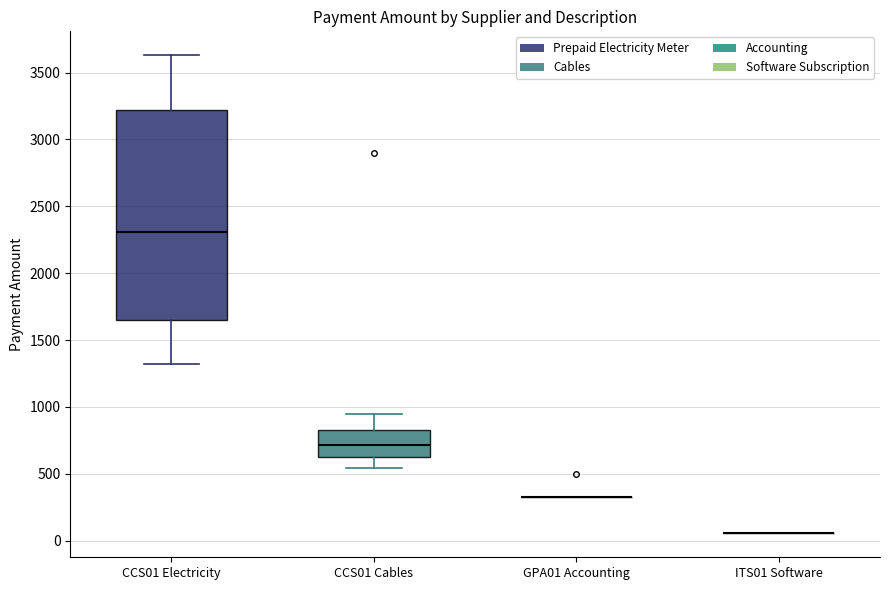

Where does the lower whisker of the box for CCS01 Electricity end on the y-axis? The values are not printed on the chart, so give them approximately, as read against the axis.

1300